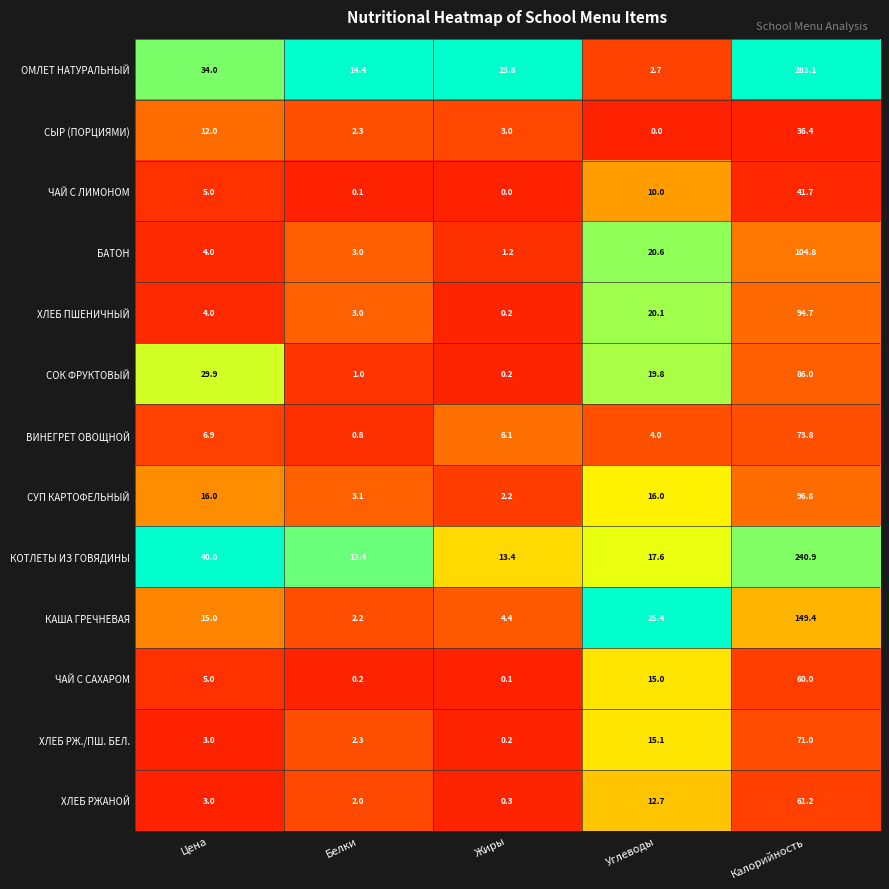

Between Цена and Жиры, which series saw the biggest shift?

СОК ФРУКТОВЫЙ